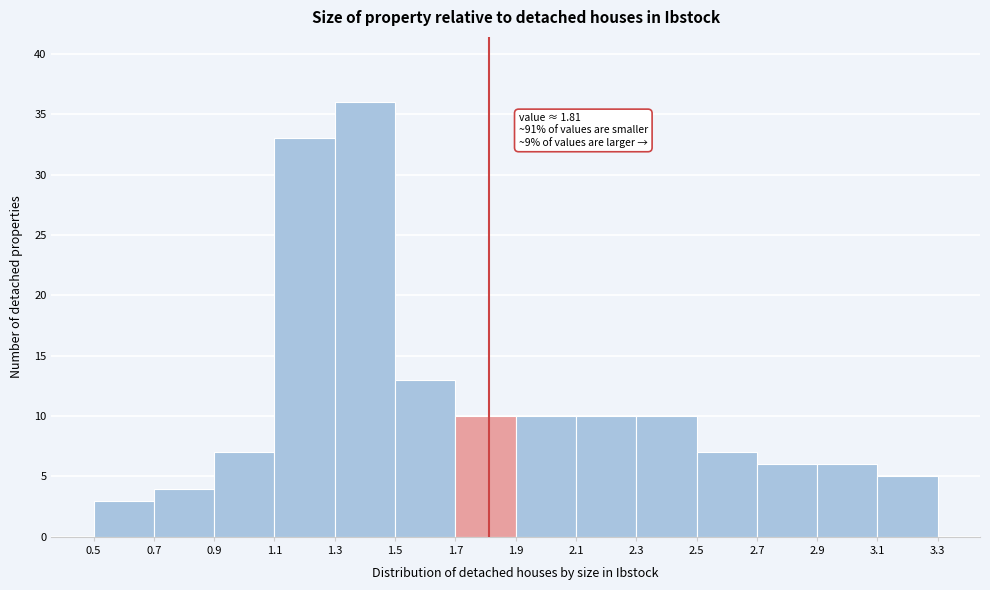

Over which range of the x-axis is the bar tallest?

1.3 to 1.5